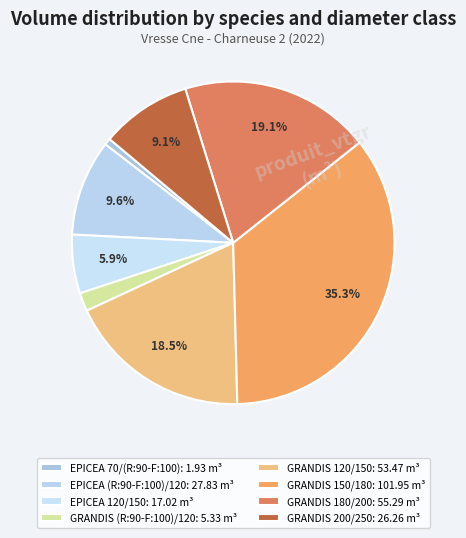

To the nearest percent, what is the combined percentage of GRANDIS 120/150 and EPICEA 70/(R:90-F:100)?

19%